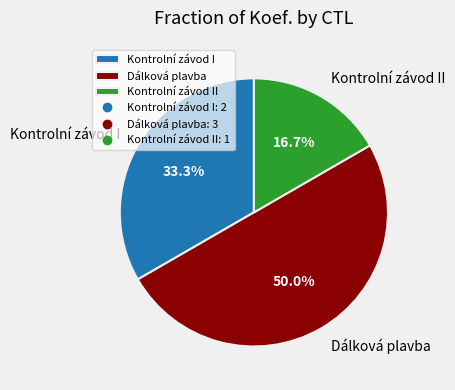

Does Kontrolní závod II represent more than half of the total?

No